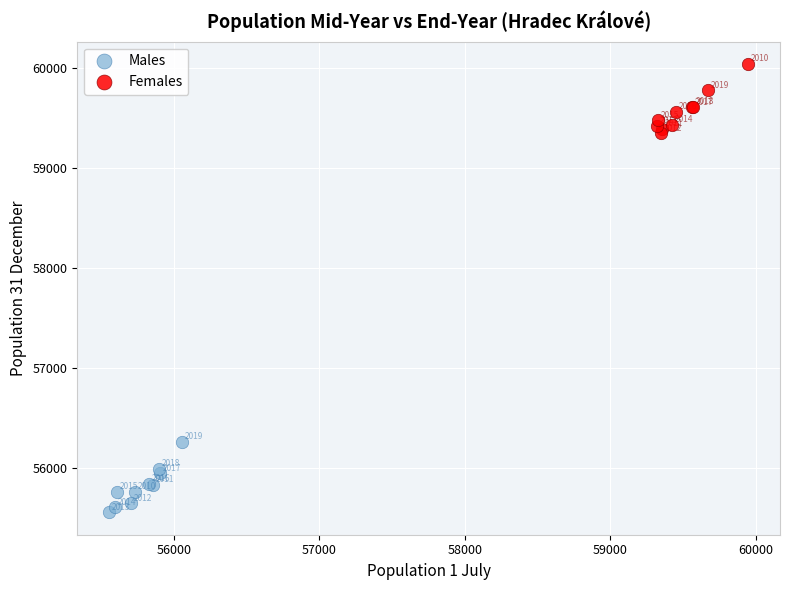

What are all the series names shown in the legend?

Males, Females